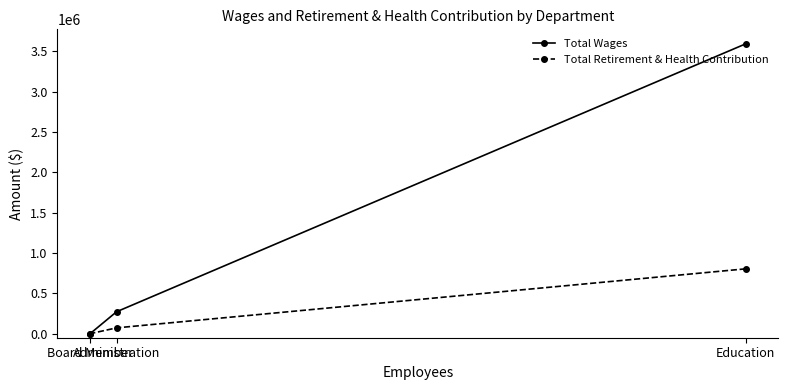

Which category has the lowest value in the Total Retirement & Health Contribution series?

Board Member